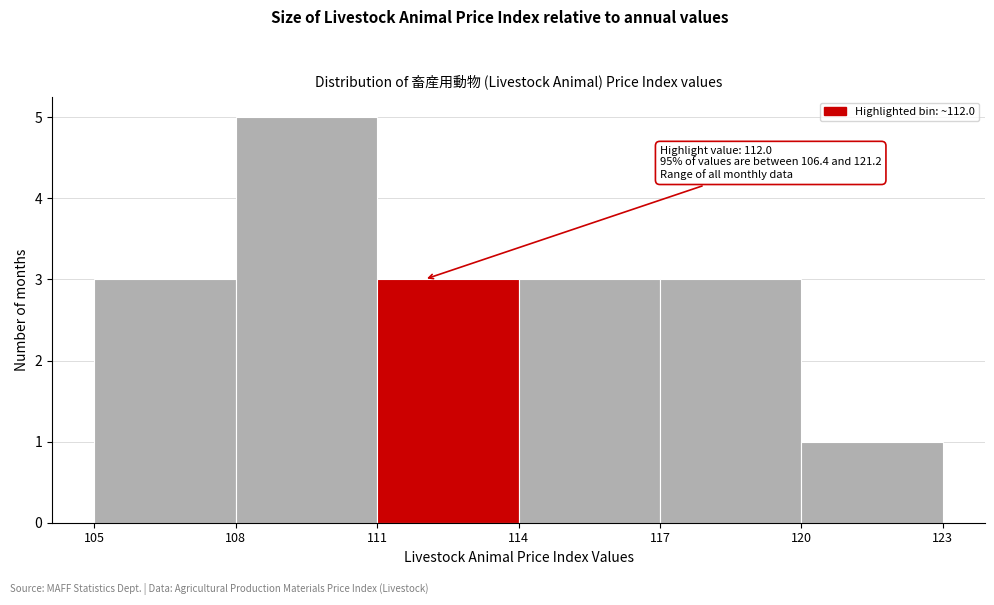

Over which range of the x-axis is the bar tallest?

108 to 111